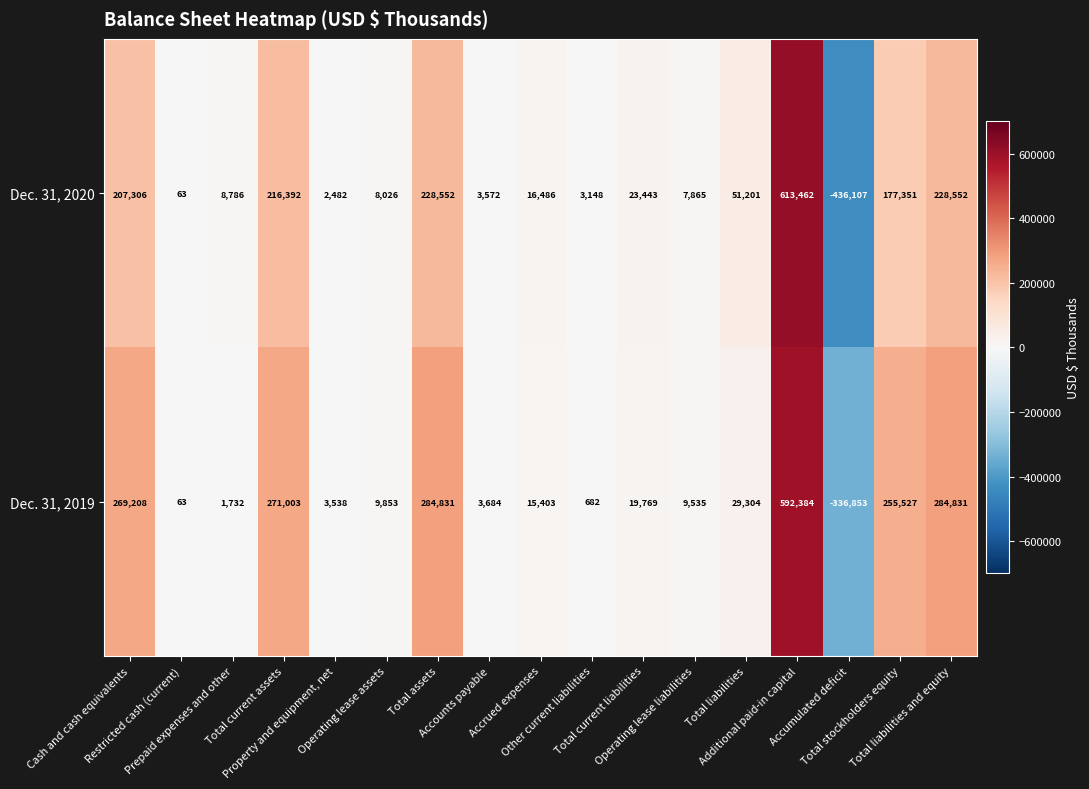

What is the minimum value for Dec. 31, 2019?

-336853